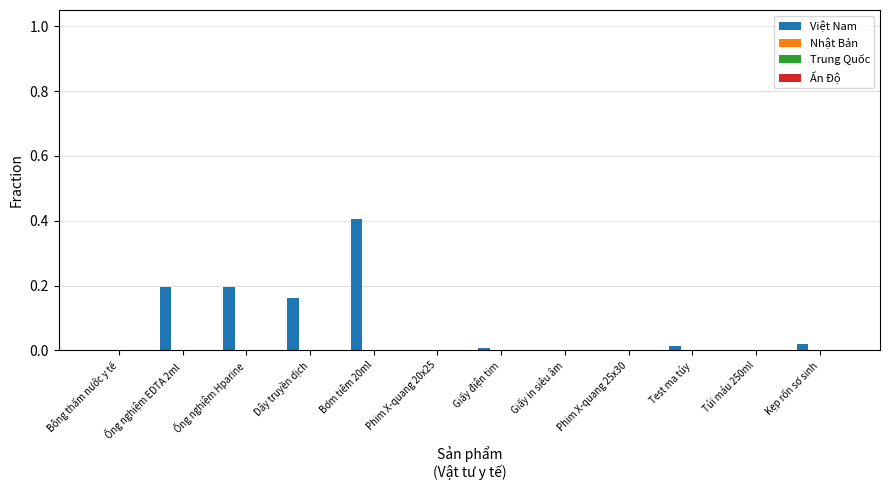

How many series are shown in this chart?

4